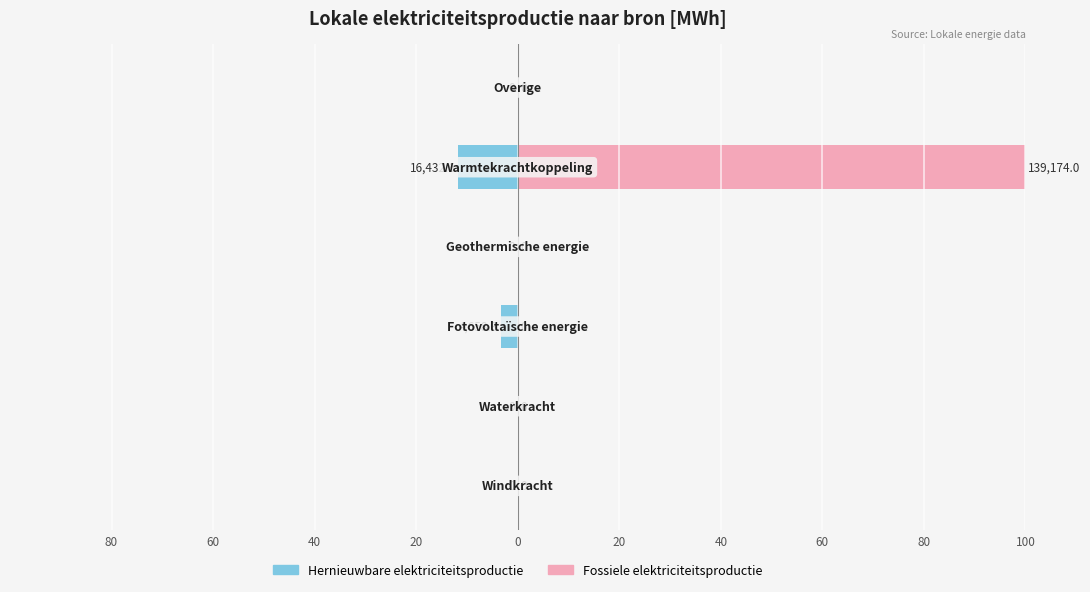

Reading right to left, extract all data points from this chart.

Hernieuwbare elektriciteitsproductie: 20=-0.0	0=-11.8	20=0.0	40=-3.3	60=0.0	80=0.0
Fossiele elektriciteitsproductie: 20=0.0	0=100.0	20=0.0	40=0.0	60=0.0	80=0.0